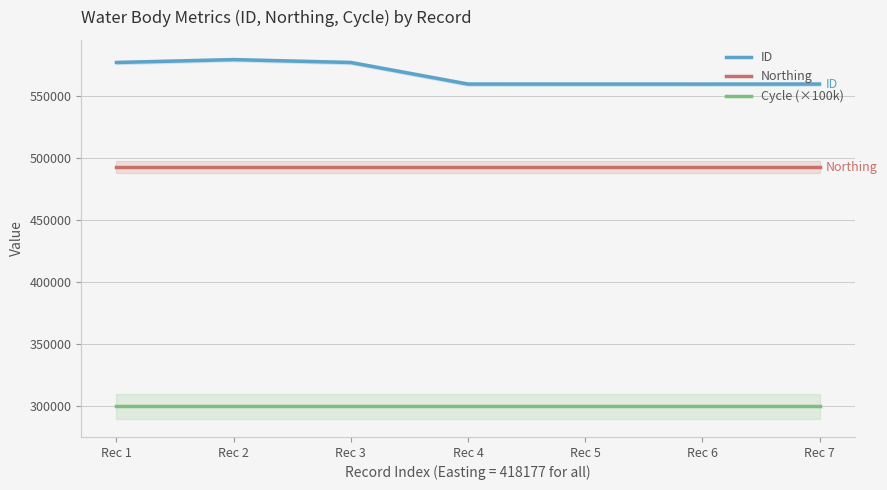

Where is the first local minimum for ID?

Rec 6